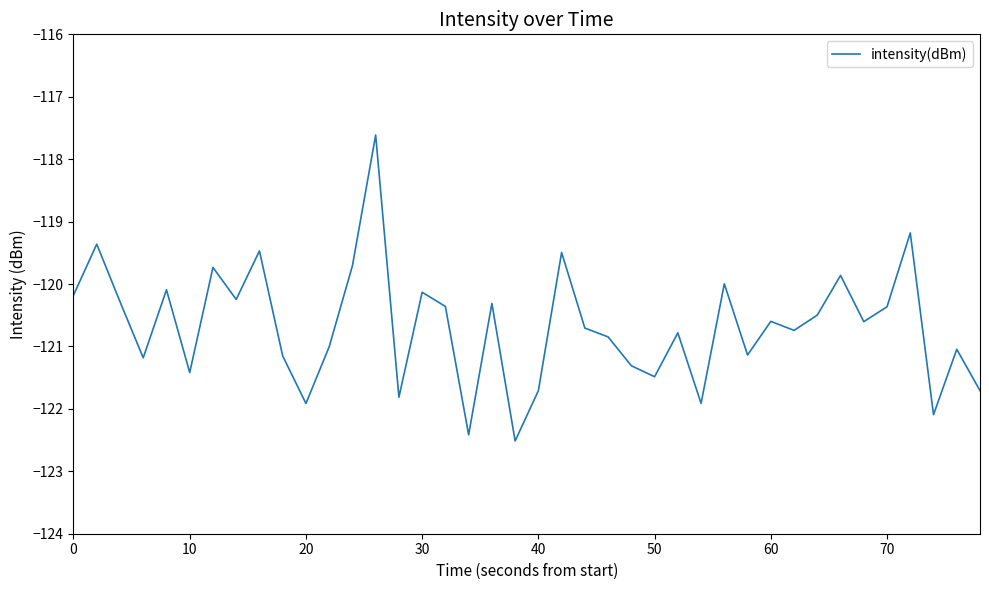

What is the difference between the second highest and second lowest values?

3.2